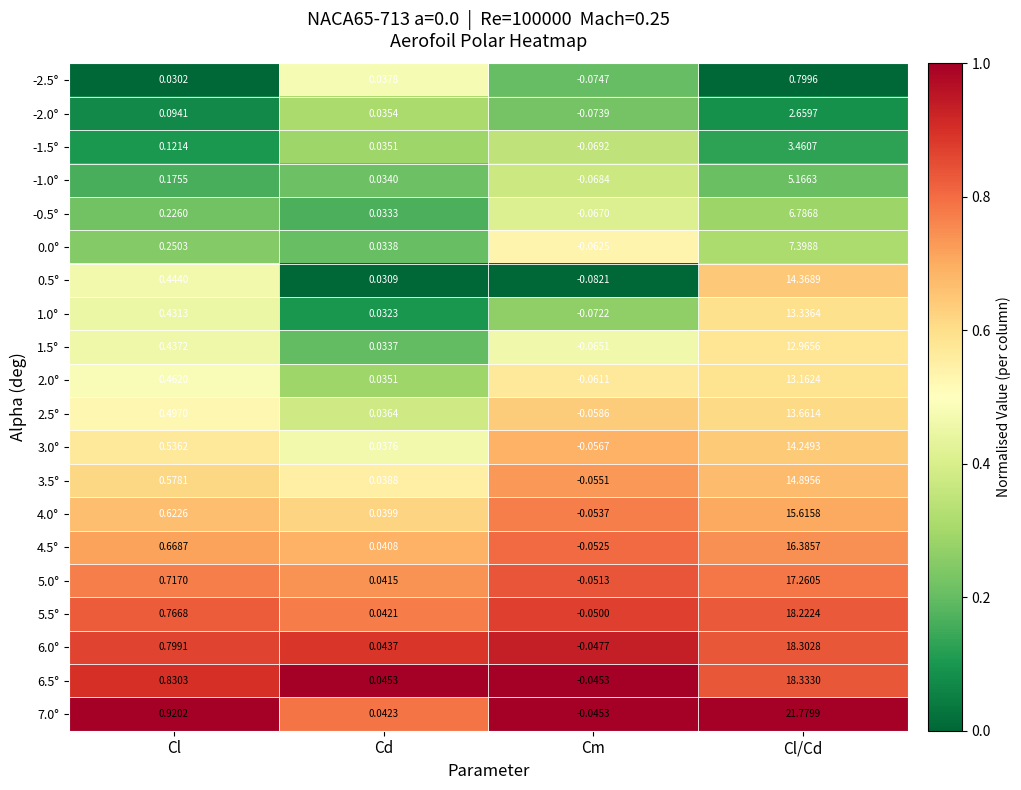

How many categories are shown in the chart?

4